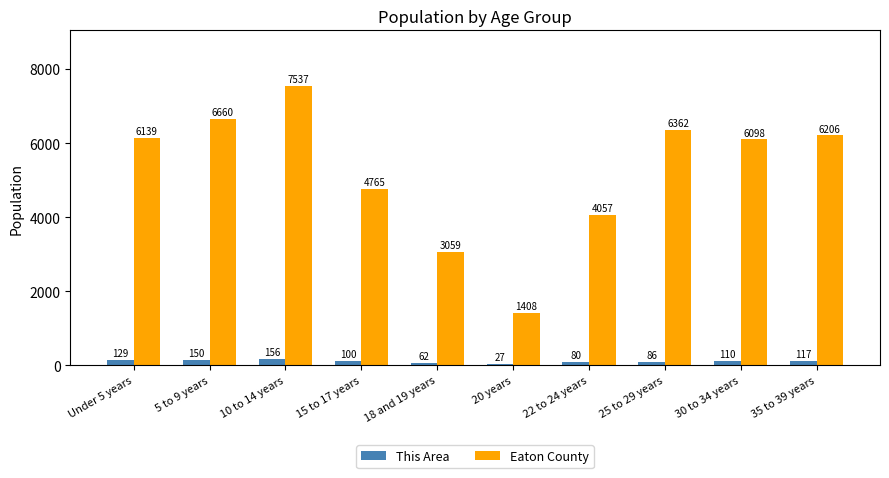

What is the highest value of the Eaton County series?

7537